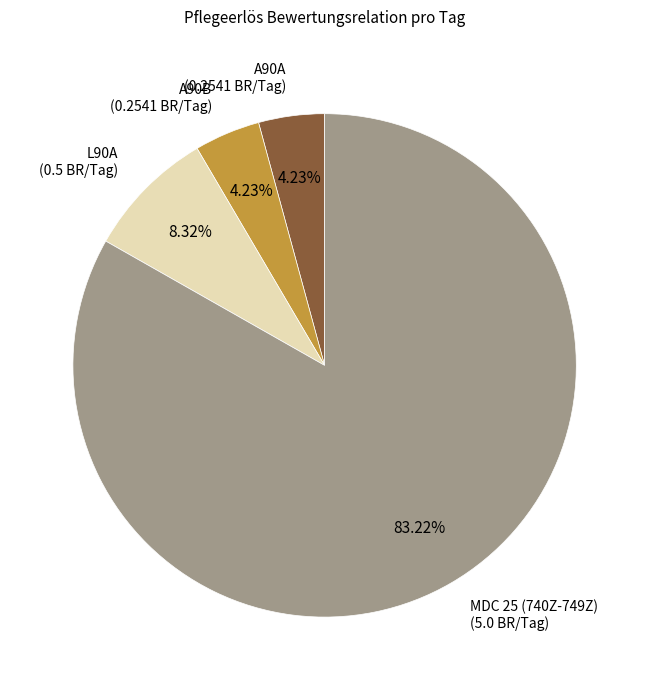

Is there a majority slice in this chart?

Yes